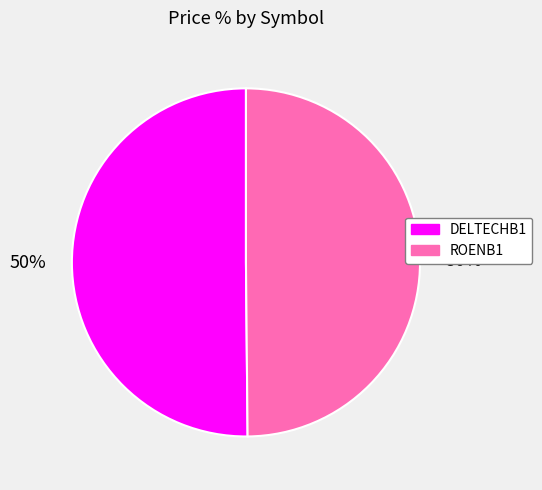

Approximately how many times larger is the value at ROENB1 compared to DELTECHB1?

1.0